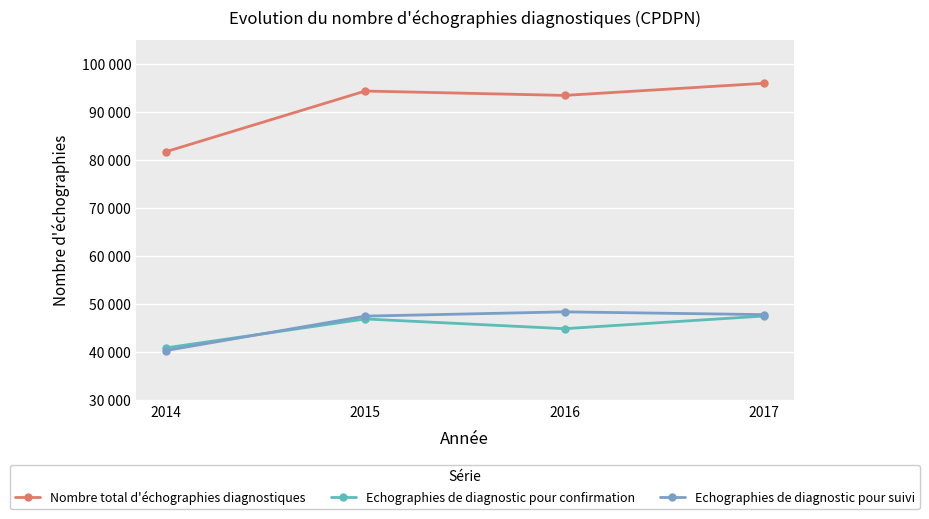

What are all the series names shown in the legend?

Nombre total d'échographies diagnostiques, Echographies de diagnostic pour confirmation, Echographies de diagnostic pour suivi